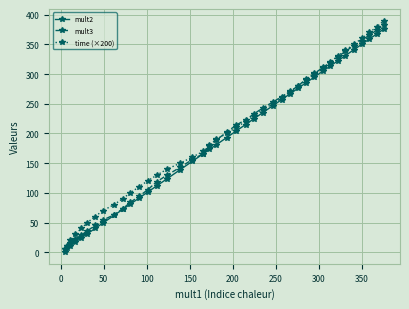

What is the value of the mult2 point at the 5th from the left?

24.0